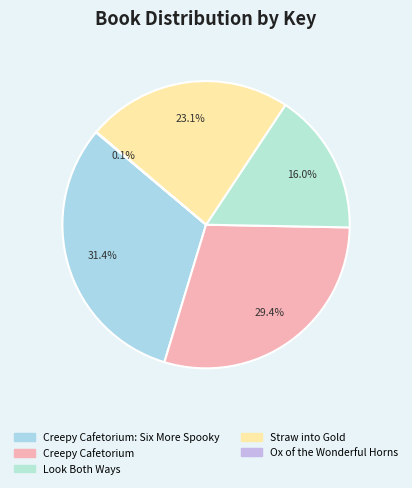

To the nearest percent, what is the combined percentage of Creepy Cafetorium: Six More Spooky and Creepy Cafetorium?

61%